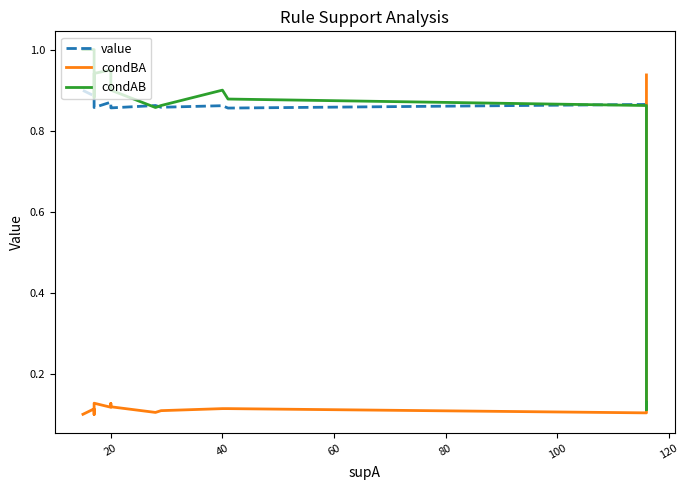

What is the difference between the highest and lowest values at 20?

0.8